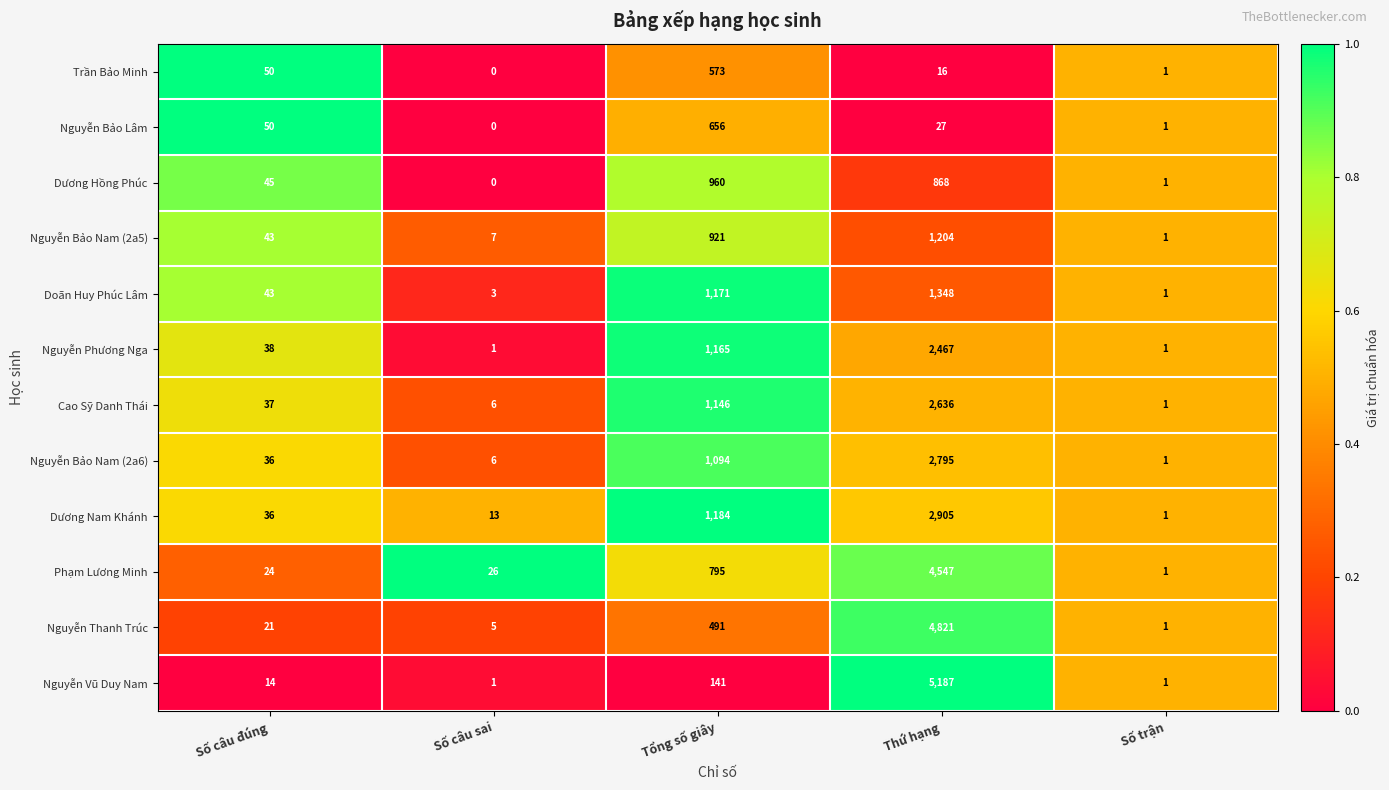

What is the average value of the Nguyễn Bảo Nam (2a6) series?

786